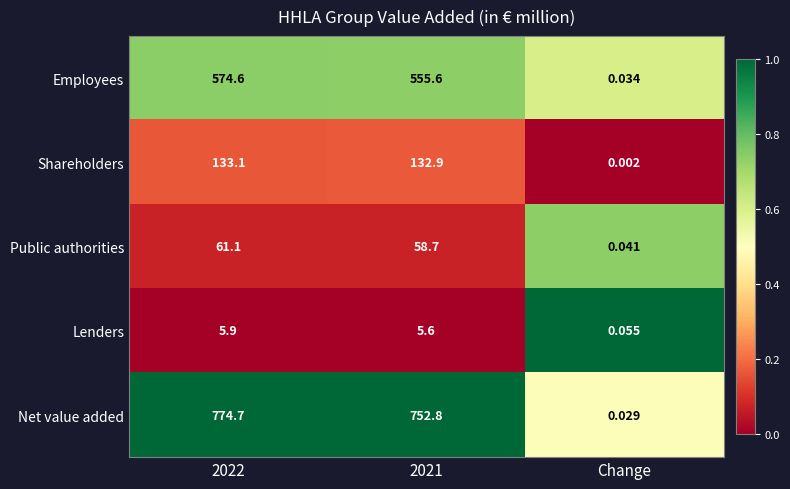

Between 2022 and Change, which series saw the biggest shift?

Net value added